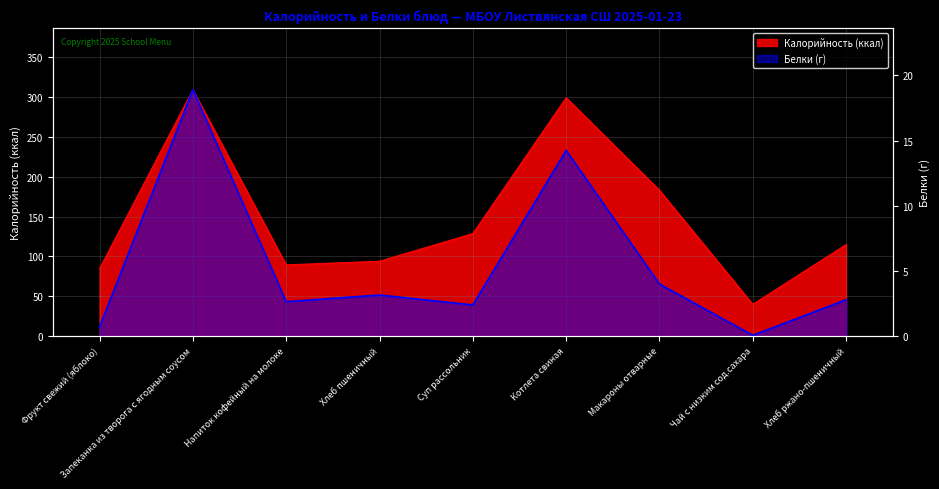

True or false: Калорийность and Белки cross at least once.

False